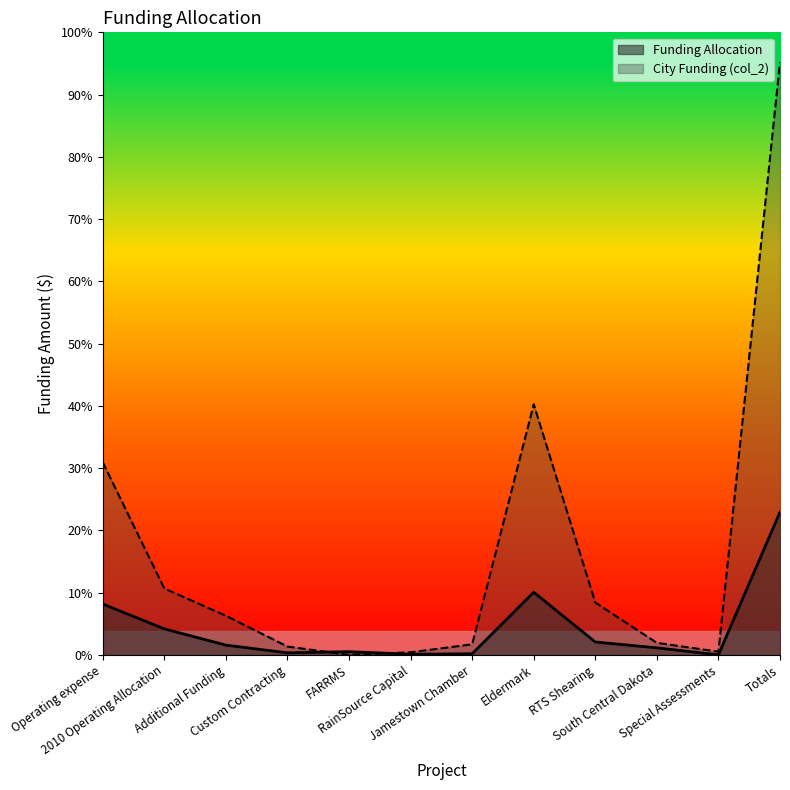

Read the col_2 value at RainSource Capital.

4000.0